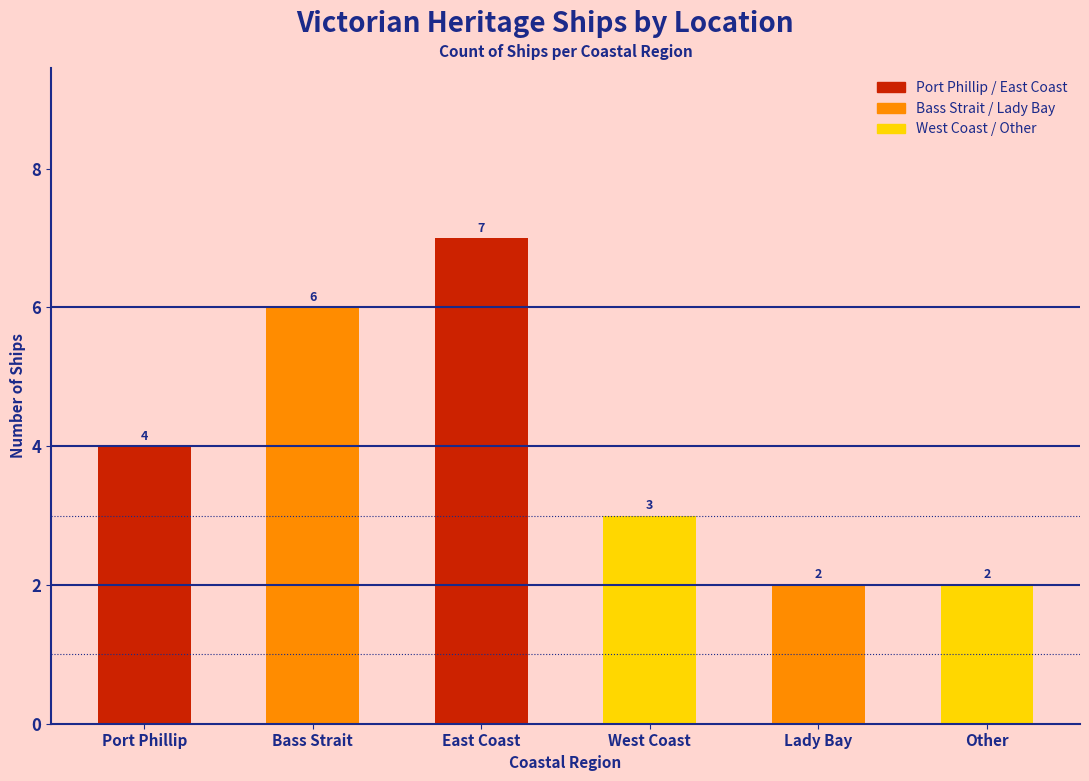

What position from the right is Bass Strait?

5